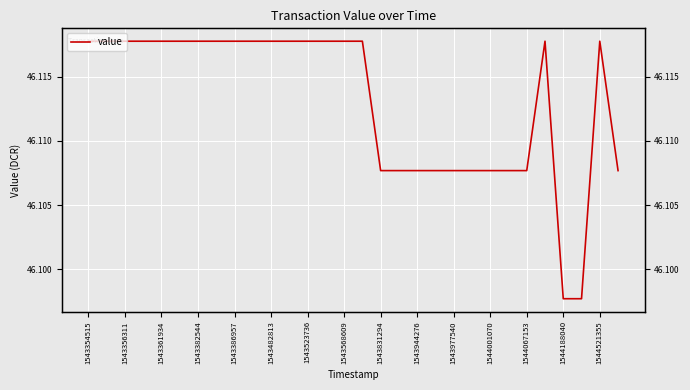

Does the chart display data point markers on the line(s)?

No